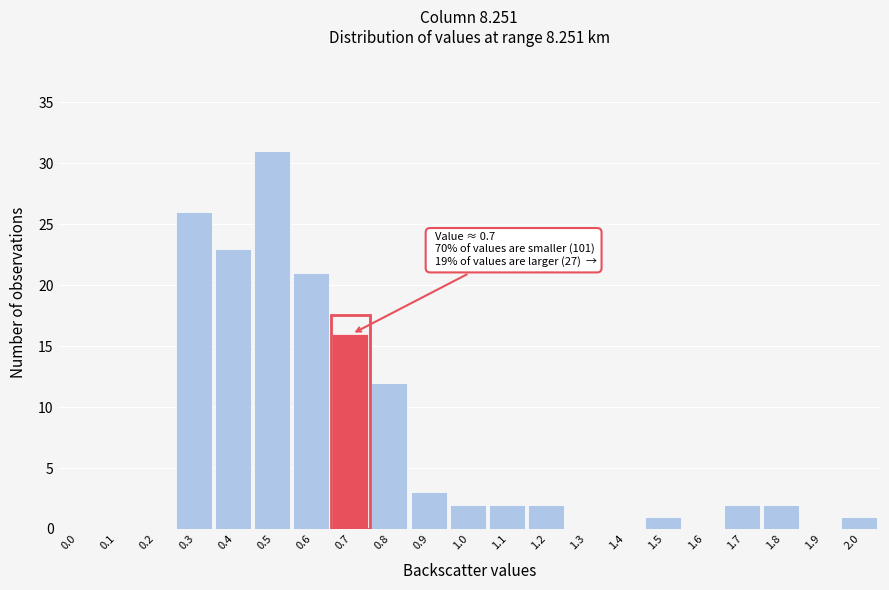

Reading left to right, extract all data points from this chart.

0.0=0	0.1=0	0.2=0	0.3=26	0.4=23	0.5=31	0.6=21	0.7=16	0.8=12	0.9=3	1.0=2	1.1=2	1.2=2	1.3=0	1.4=0	1.5=1	1.6=0	1.7=2	1.8=2	1.9=0	2.0=1